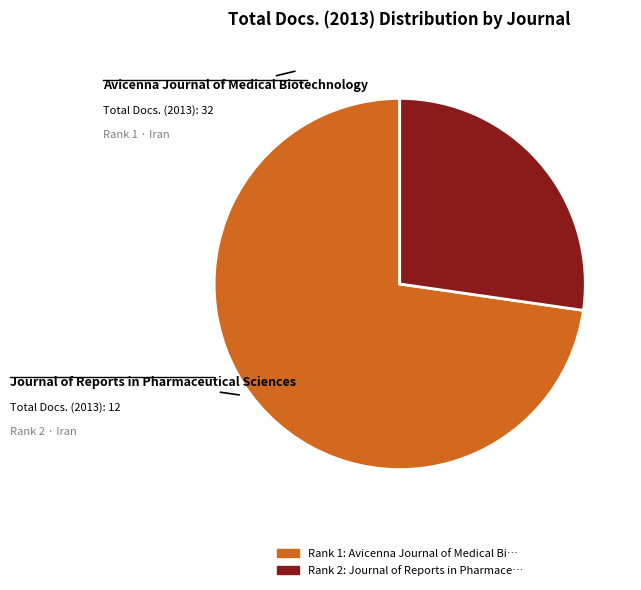

Is there a majority slice in this chart?

Yes